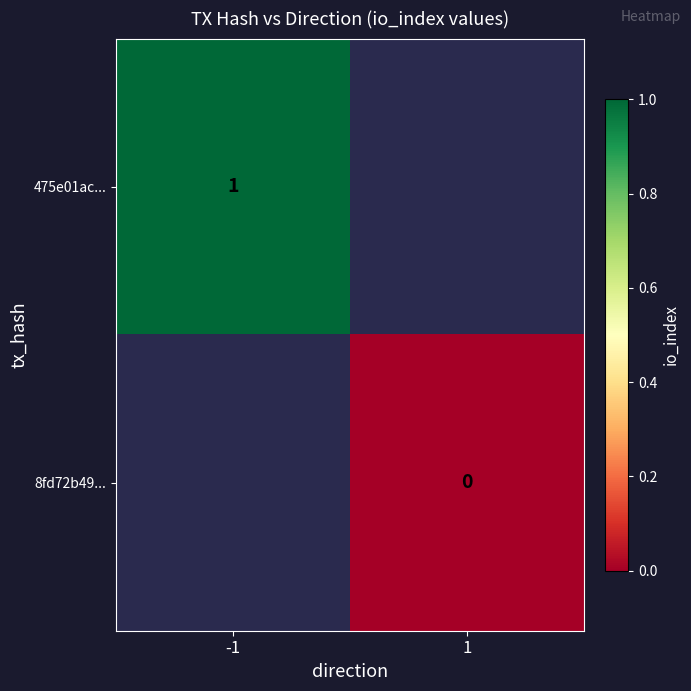

The value of 475e01ac... at -1 is 2. True or false?

False